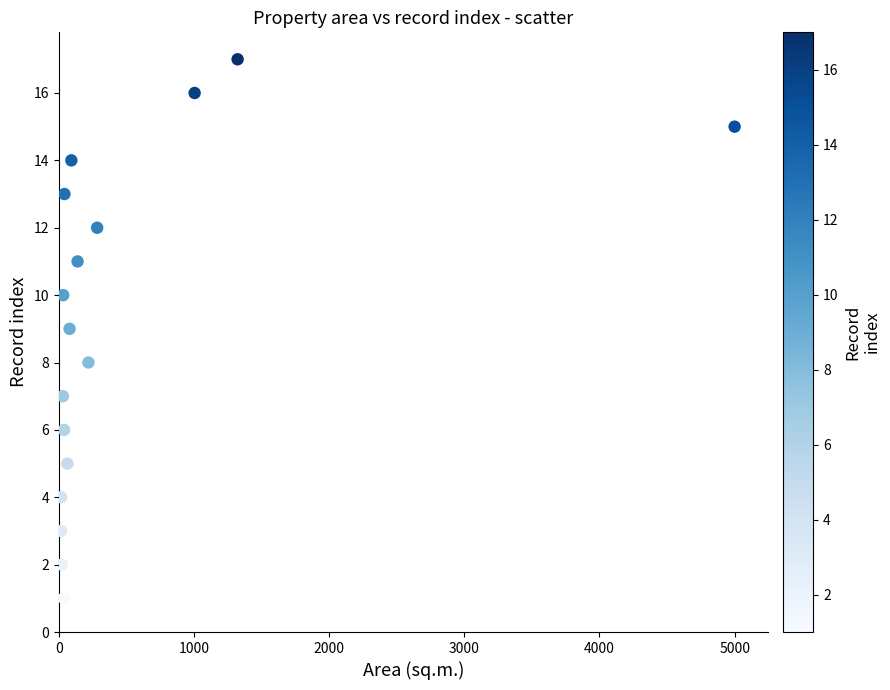

What is the range of Y values (max minus min)?

16